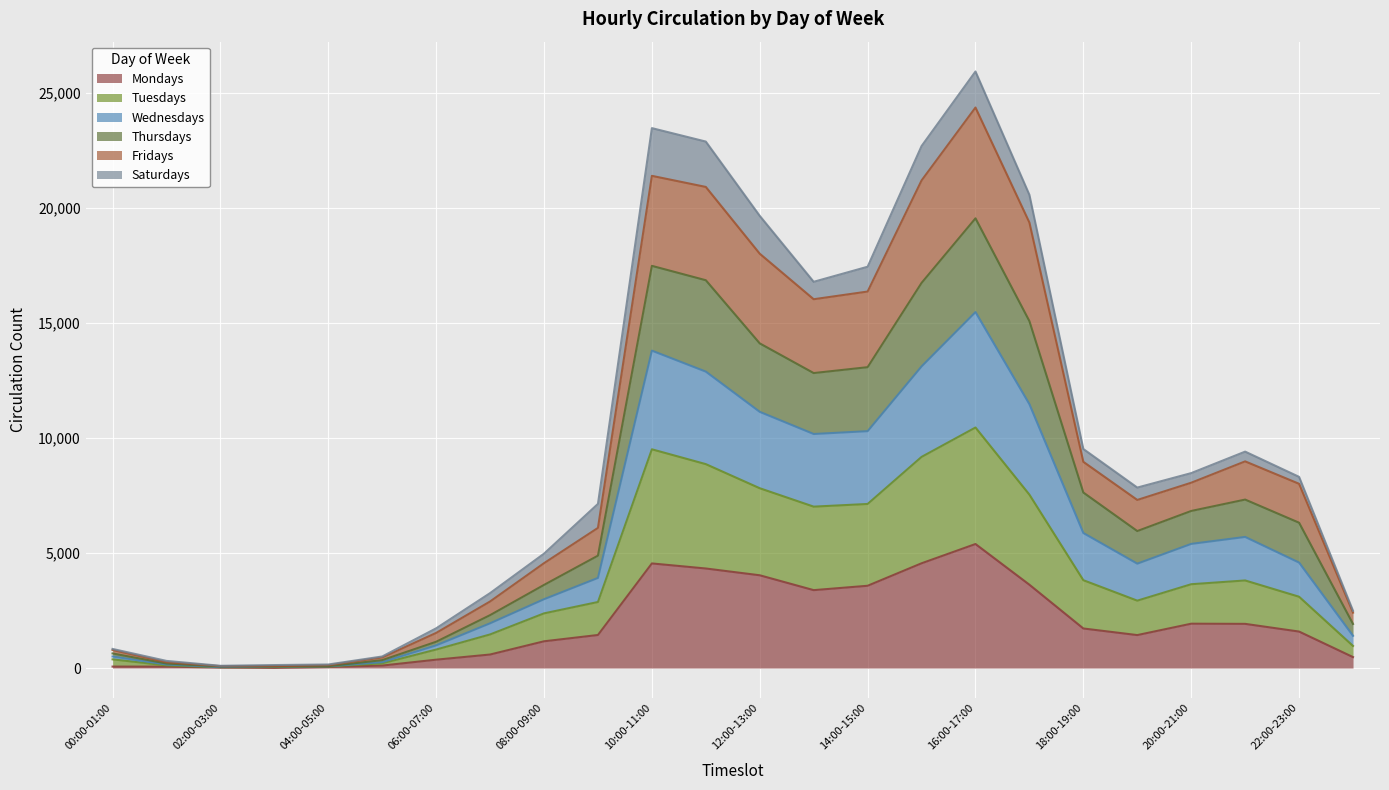

The Mondays series shows 4548 at 10:00-11:00. True or false?

True